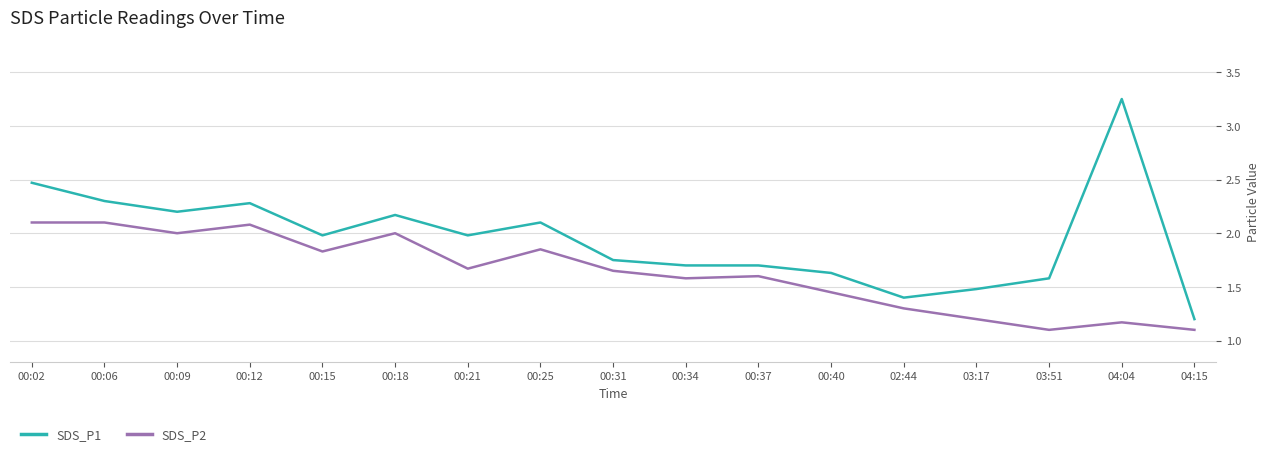

What is the sum of the SDS_P1 values at 00:09 and 00:21?

4.2